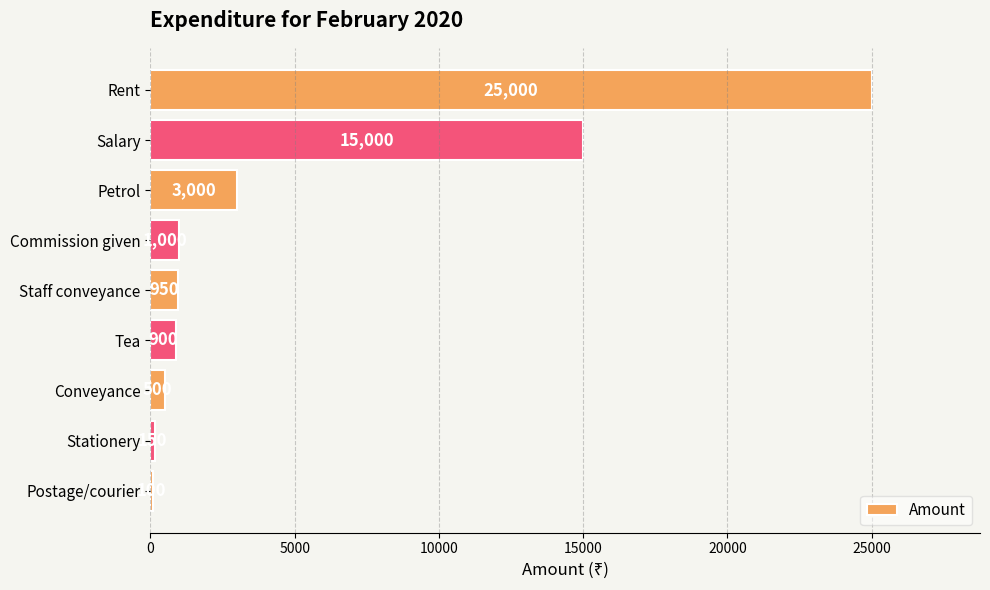

What is the difference between the maximum and minimum values?

24900